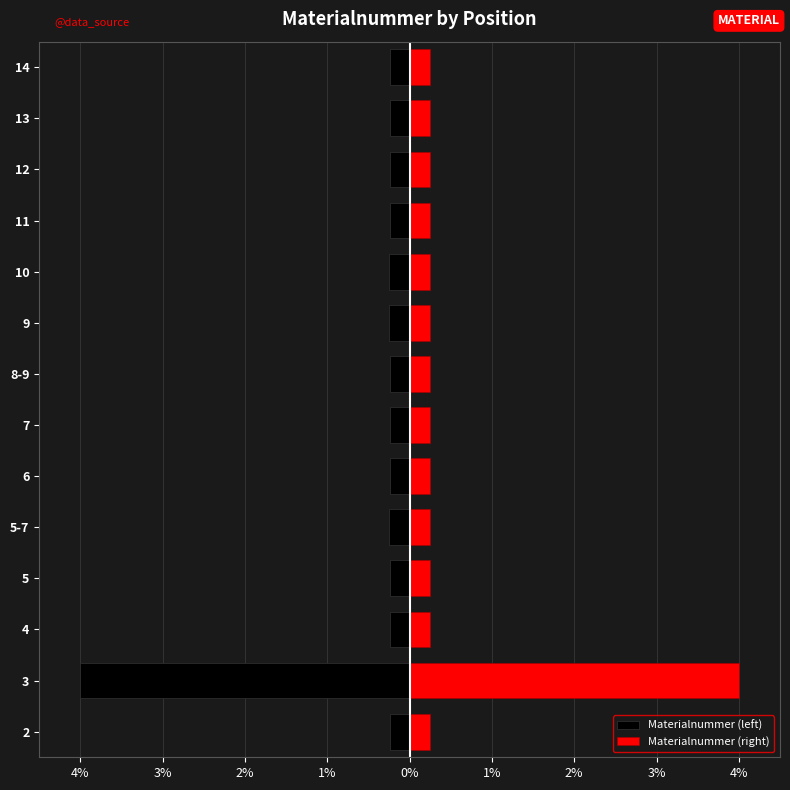

List the series in order of their overall mean, lowest first.

Materialnummer (left), Materialnummer (right)